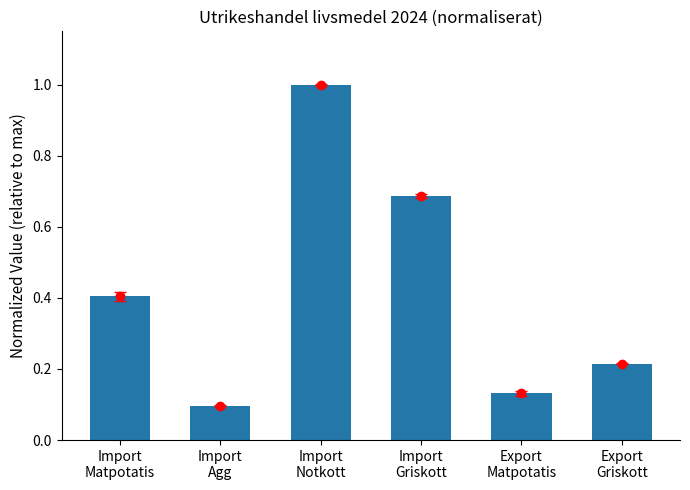

What position from the left is Import
Matpotatis?

1